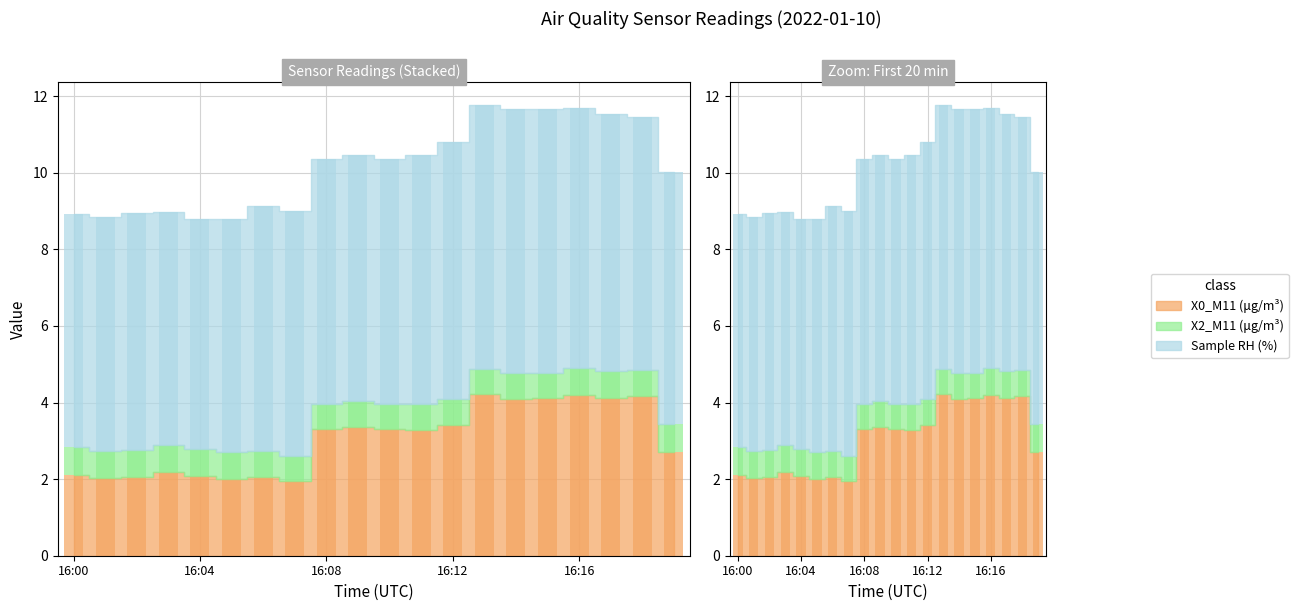

What is the sum of the X0_M11 (μg/m³) values at 16:19 and 16:14?

6.8